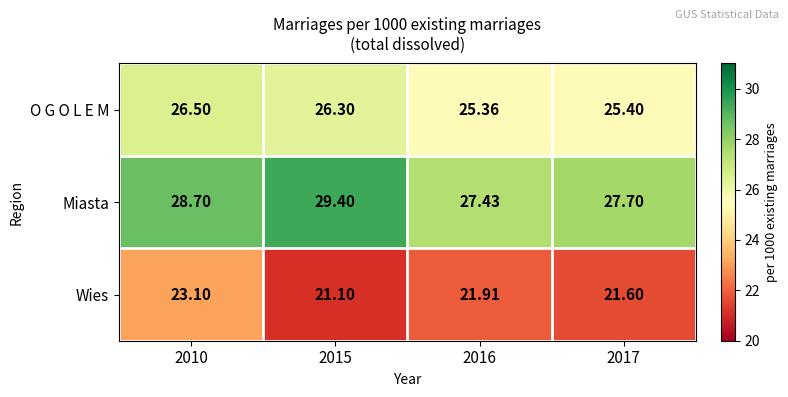

Which series has the largest range (max minus min)?

Wies